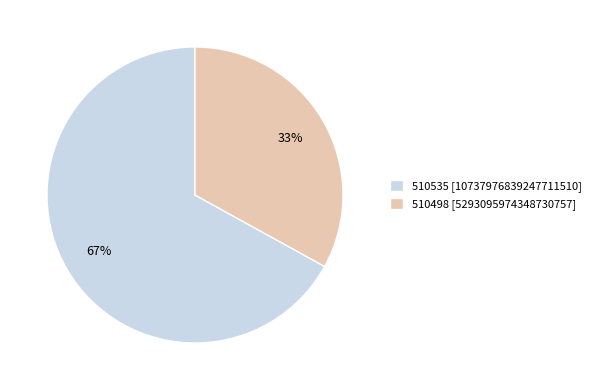

What percentage is the 510535 slice, to the nearest percent?

67%